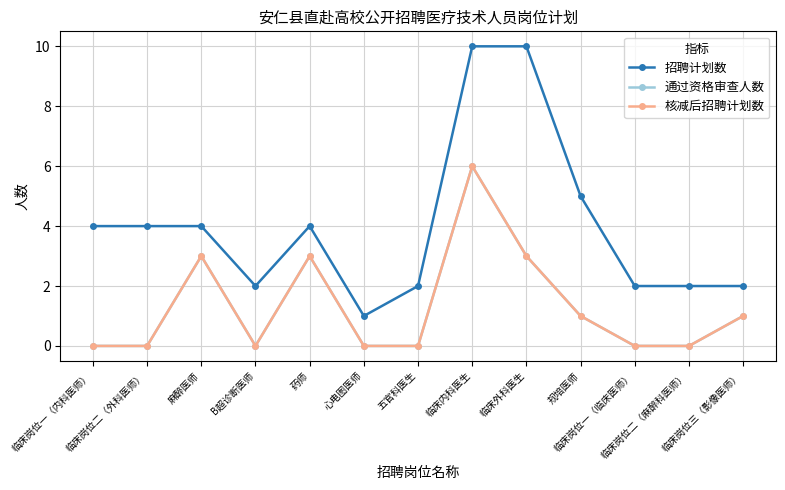

Is the value of 核减后招聘计划数 at 临床外科医生 greater than the value of 通过资格审查人数 at 临床岗位一（内科医师）?

Yes